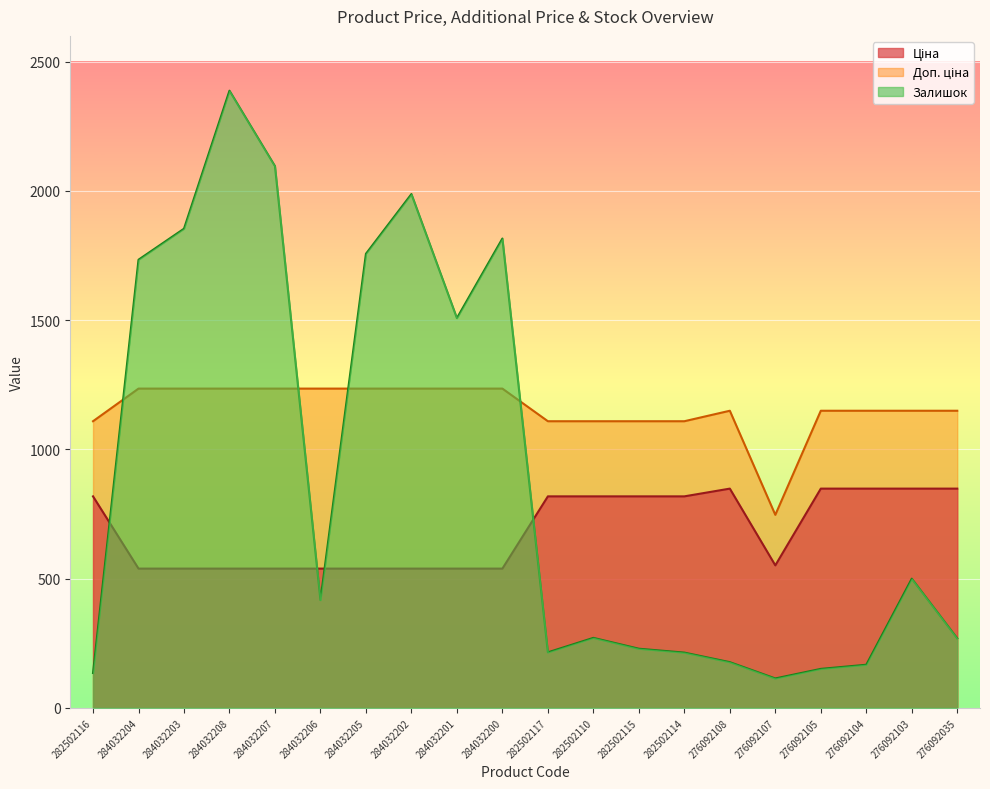

In Залишок, how many points are lower than both neighbors (excluding endpoints)?

4